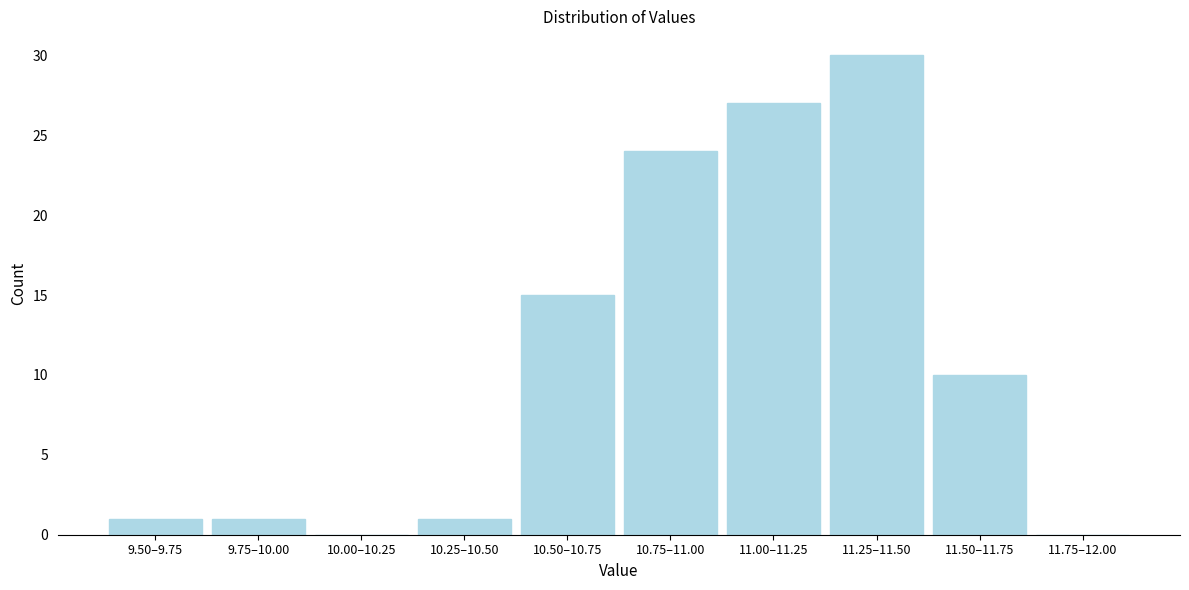

What is the sum of the values at 10.75–11.00 and 11.75–12.00?

24